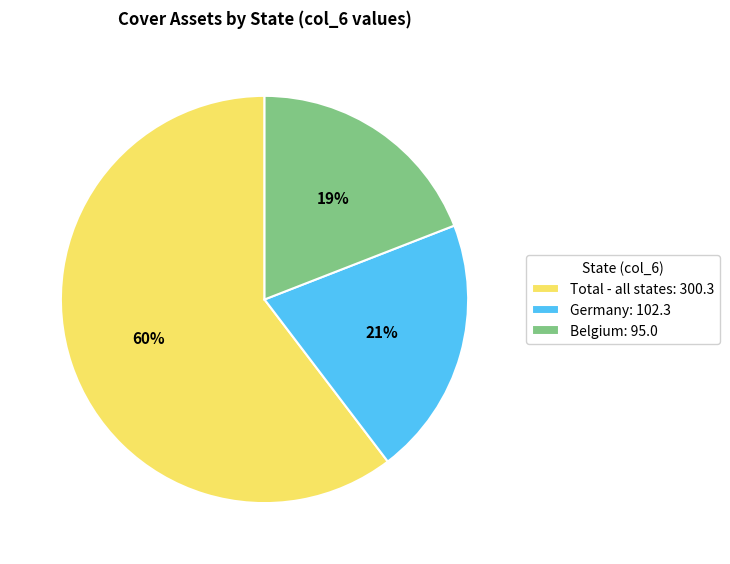

Which slice is the smallest?

Belgium: 95.0